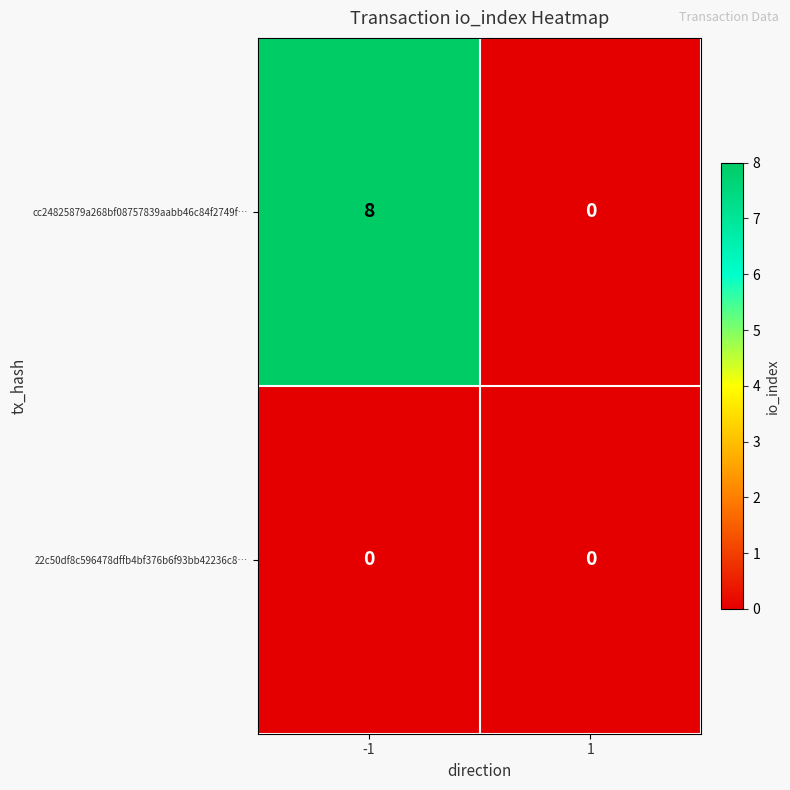

What is the difference between the cc24825879a268bf08757839aabb46c84f2749f… values at -1 and 1?

8